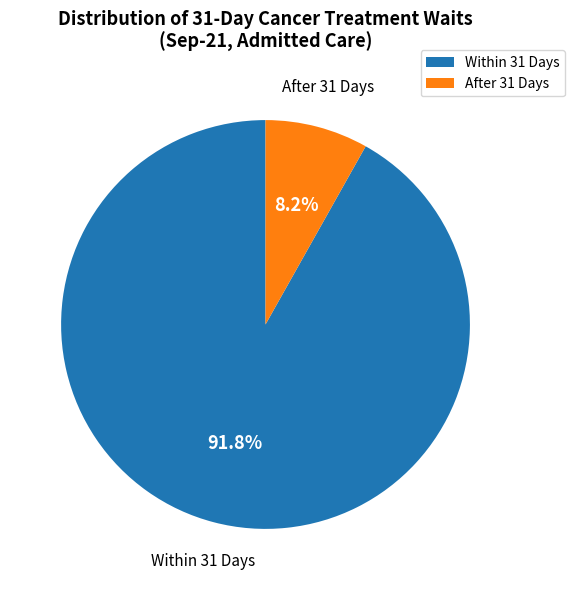

Which category has the smallest portion of the pie?

After 31 Days